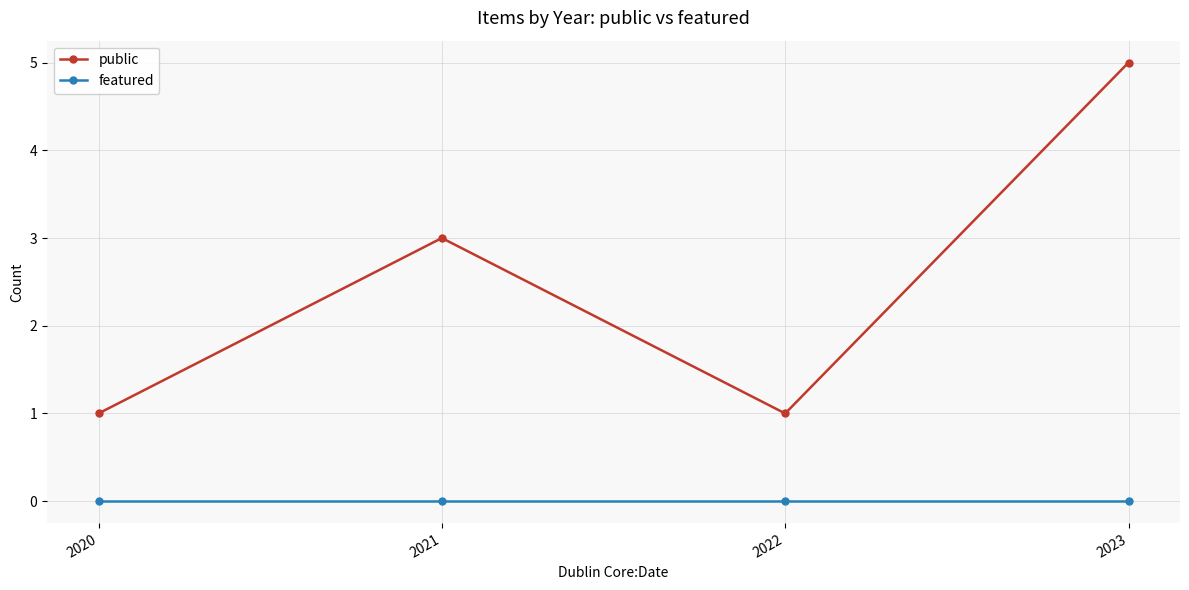

How many interior local valleys does the public series have?

1